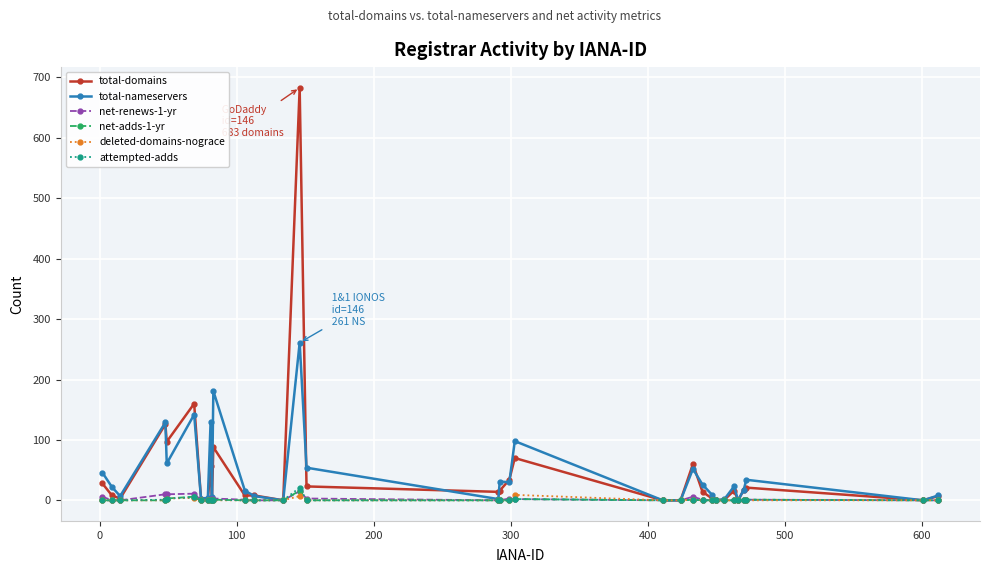

What is the average value of the attempted-adds series?

1